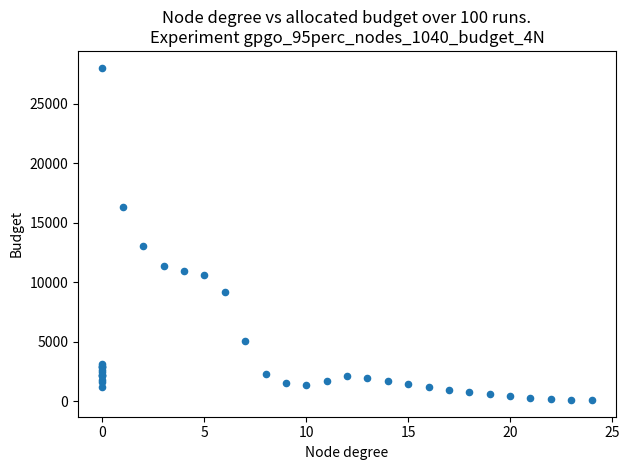

What Y value in the scatter plot is closest to 14058?

13062